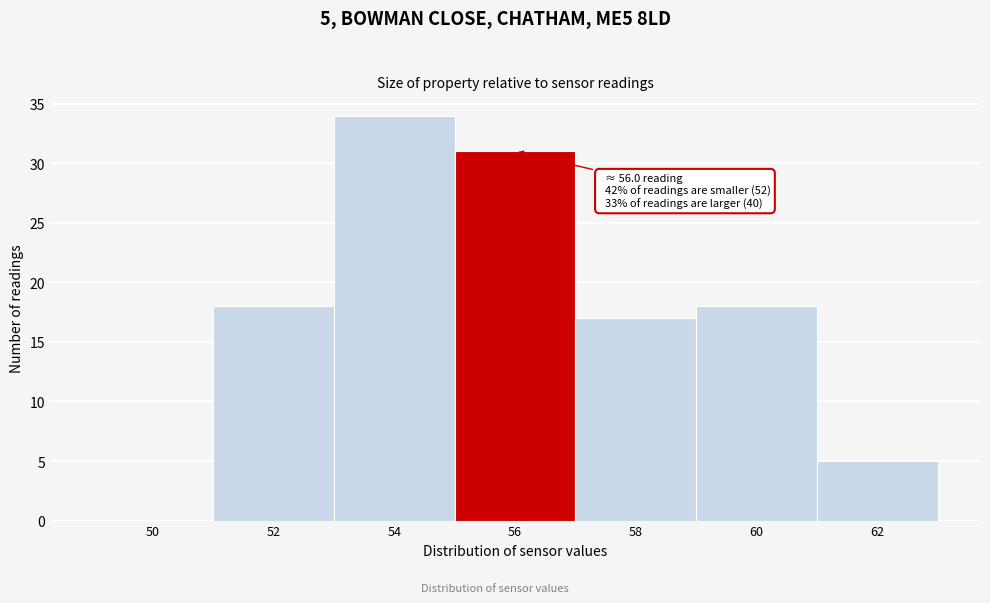

Reading left to right, list all the values displayed in this chart.

50=0	52=18	54=34	56=31	58=17	60=18	62=5